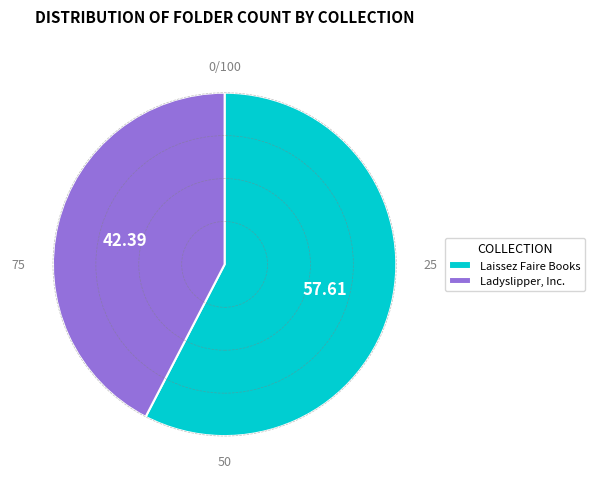

Is there a majority slice in this chart?

Yes